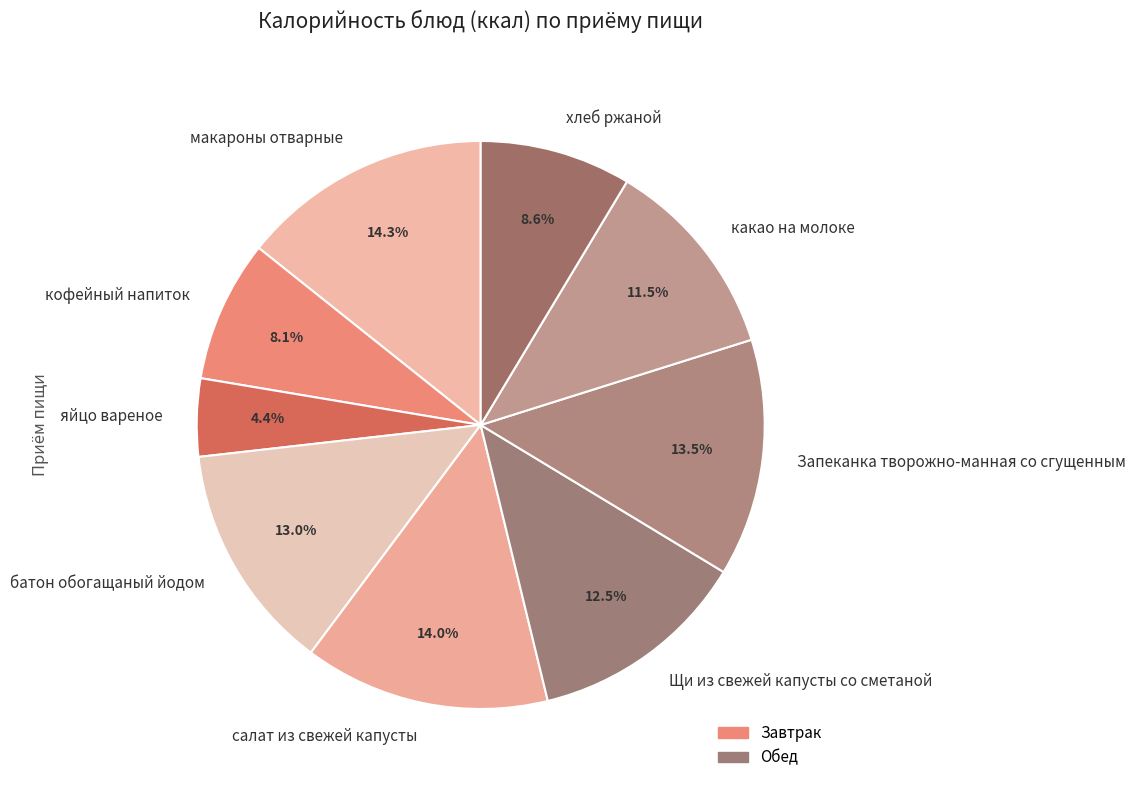

To the nearest percent, what is the difference between the largest and smallest slice percentages?

10%